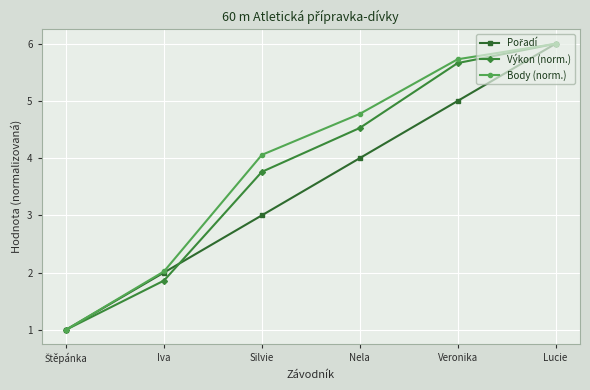

What is the lowest value of the Výkon (norm.) series?

1.0